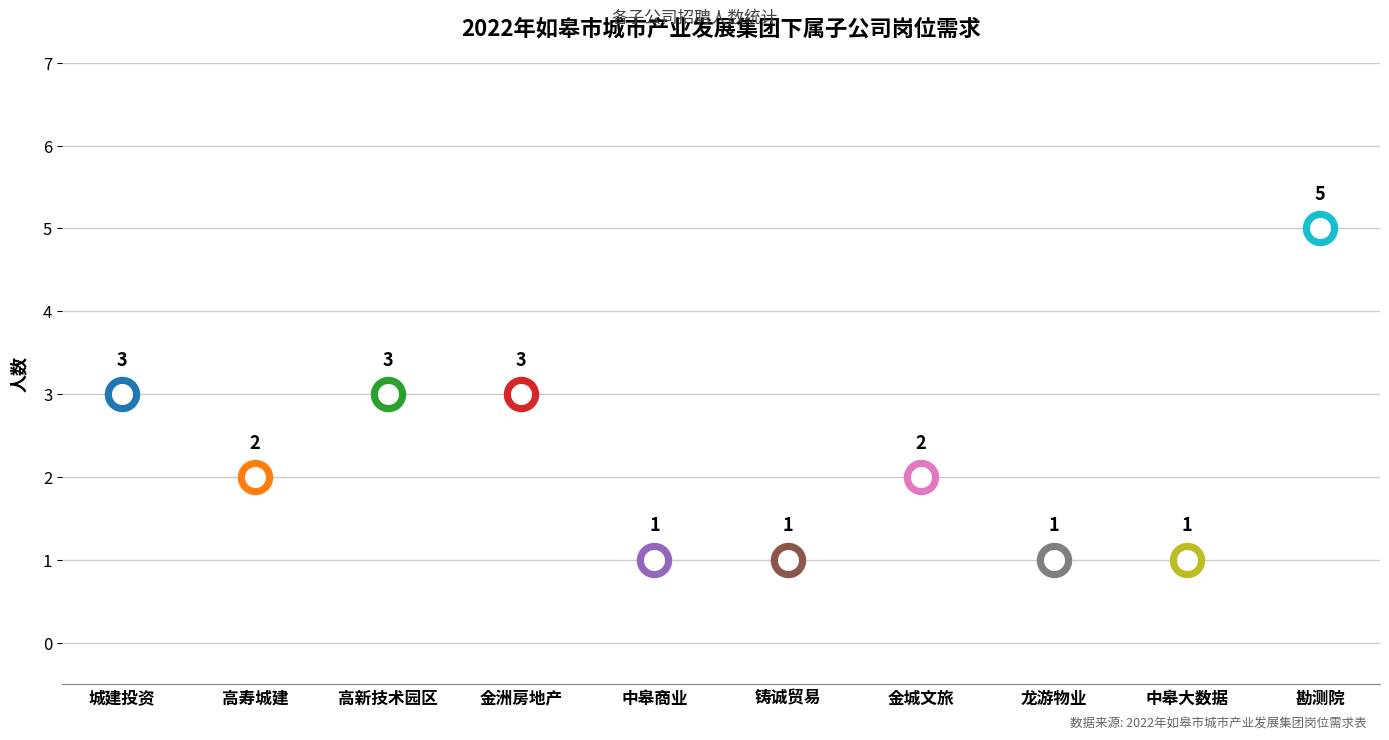

What is the change in value from 如皋高新技术园区开发有限公司 to 金城文旅（南通）有限公司?

-1